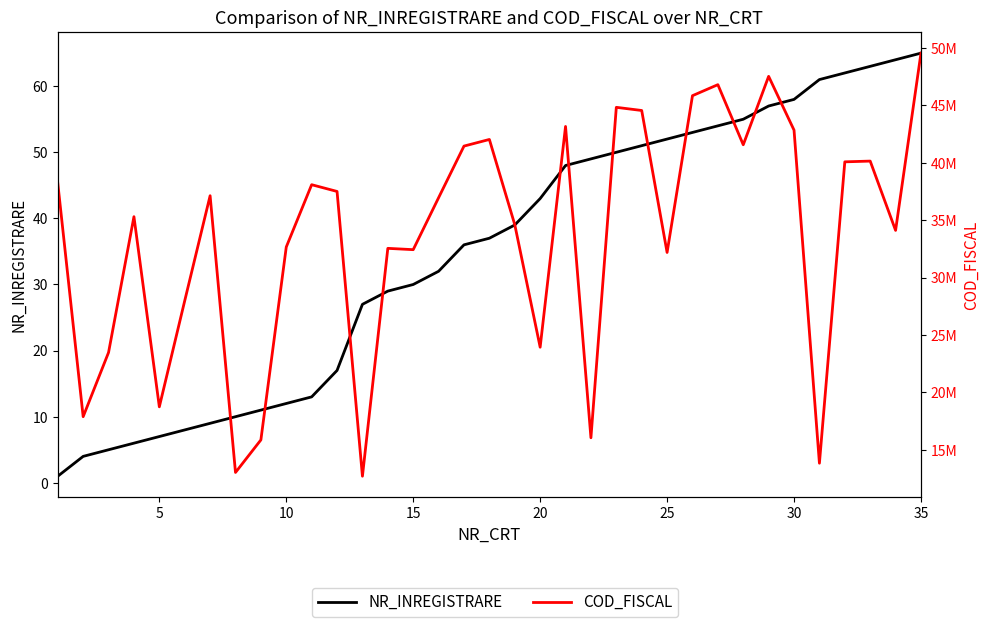

Rank the series by their average value, from highest to lowest.

COD_FISCAL, NR_INREGISTRARE